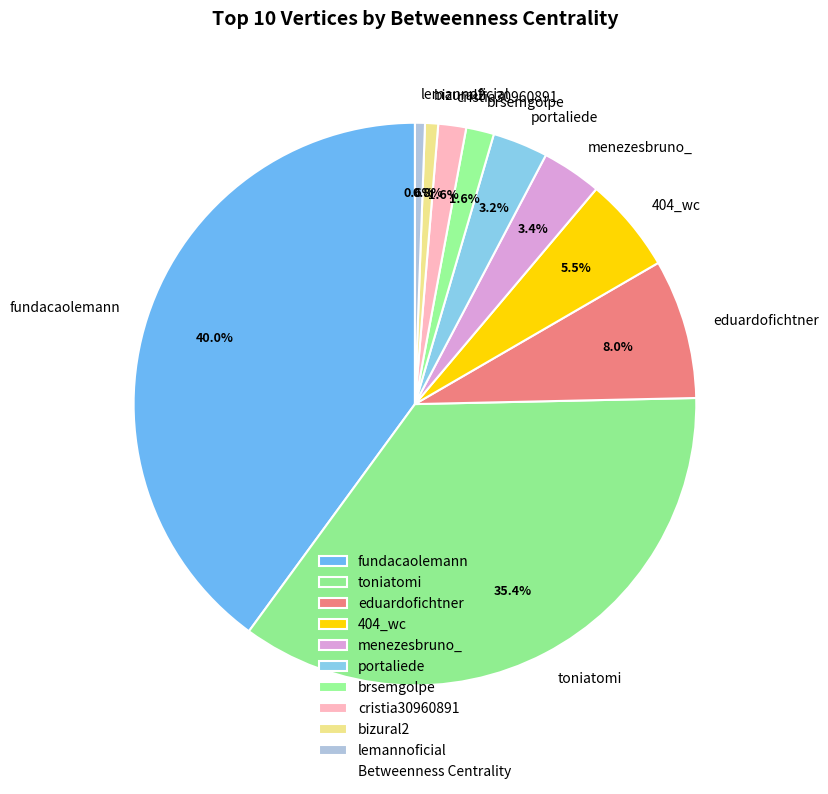

To the nearest percent, what portion does portaliede represent?

3%